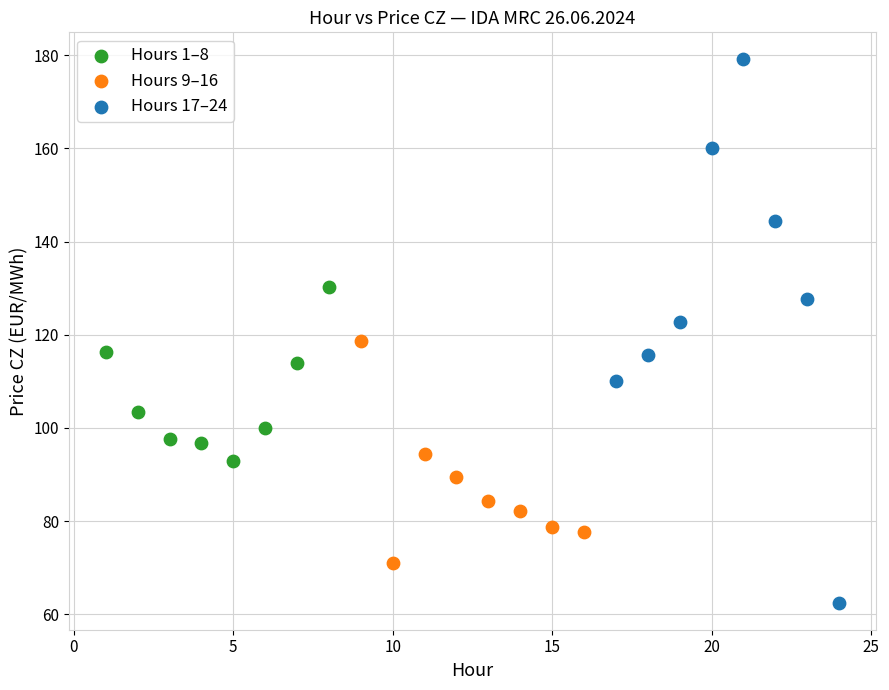

Which series reaches the maximum Y coordinate?

Hours 17–24